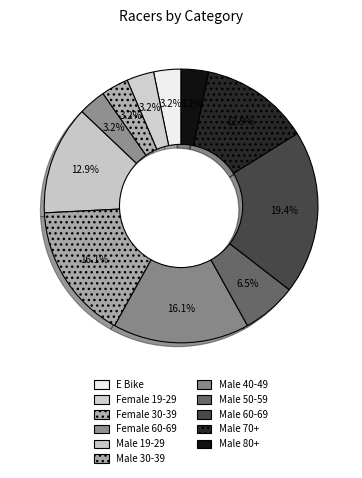

To the nearest percent, what is the difference between the largest and smallest slice percentages?

16%